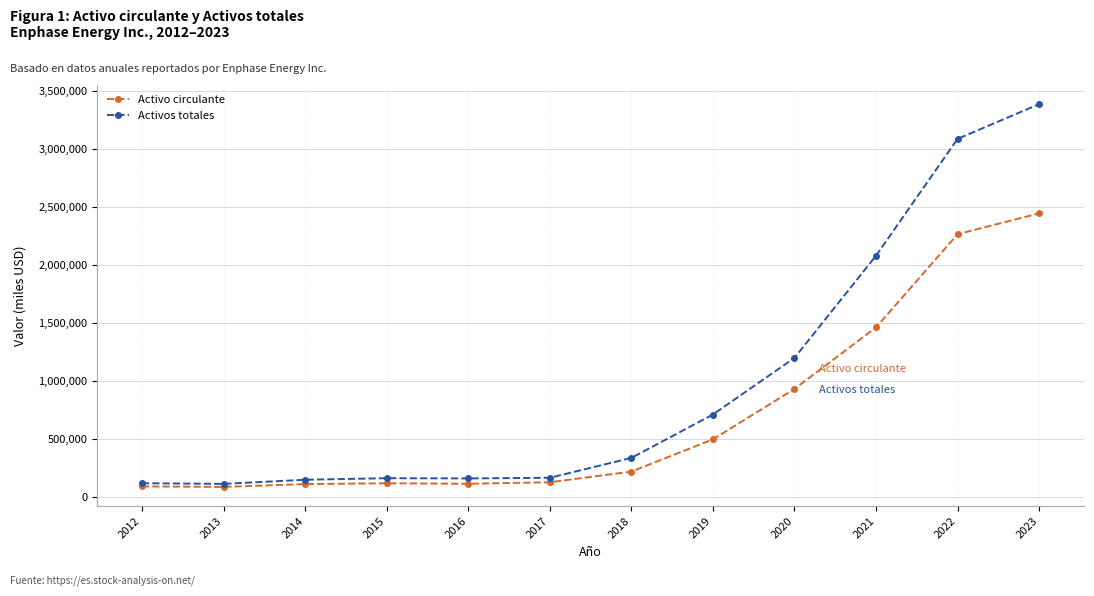

Is it true that Activo circulante equals 1102083 at 2023?

False